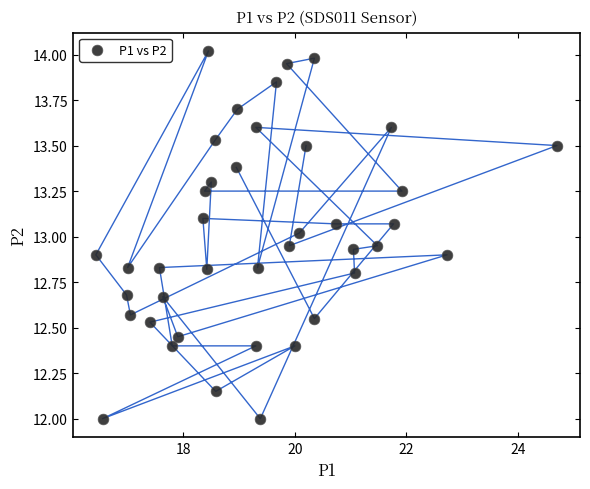

What is the range of X values (max minus min)?

8.3